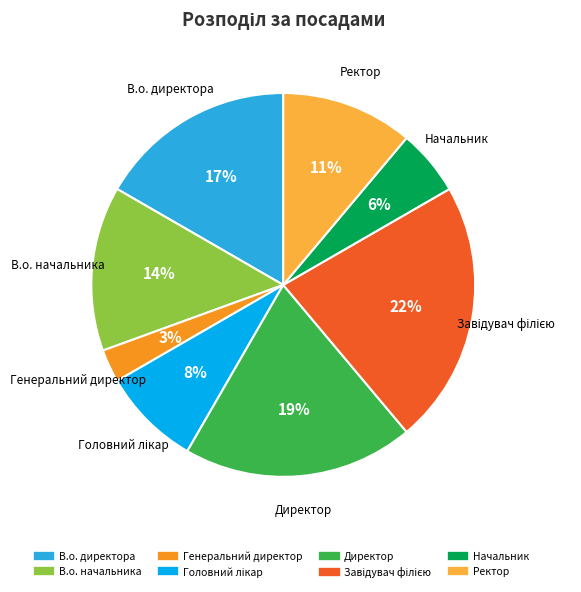

Is Ректор the majority of the pie?

No